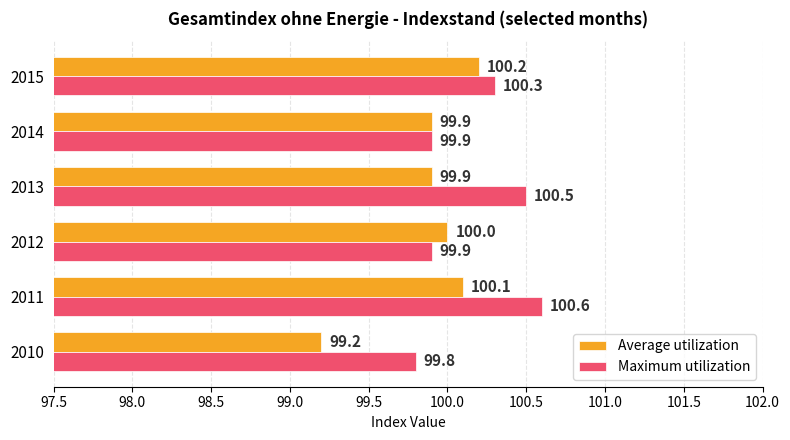

Rank the series at 2013 from highest to lowest value.

Maximum utilization, Average utilization